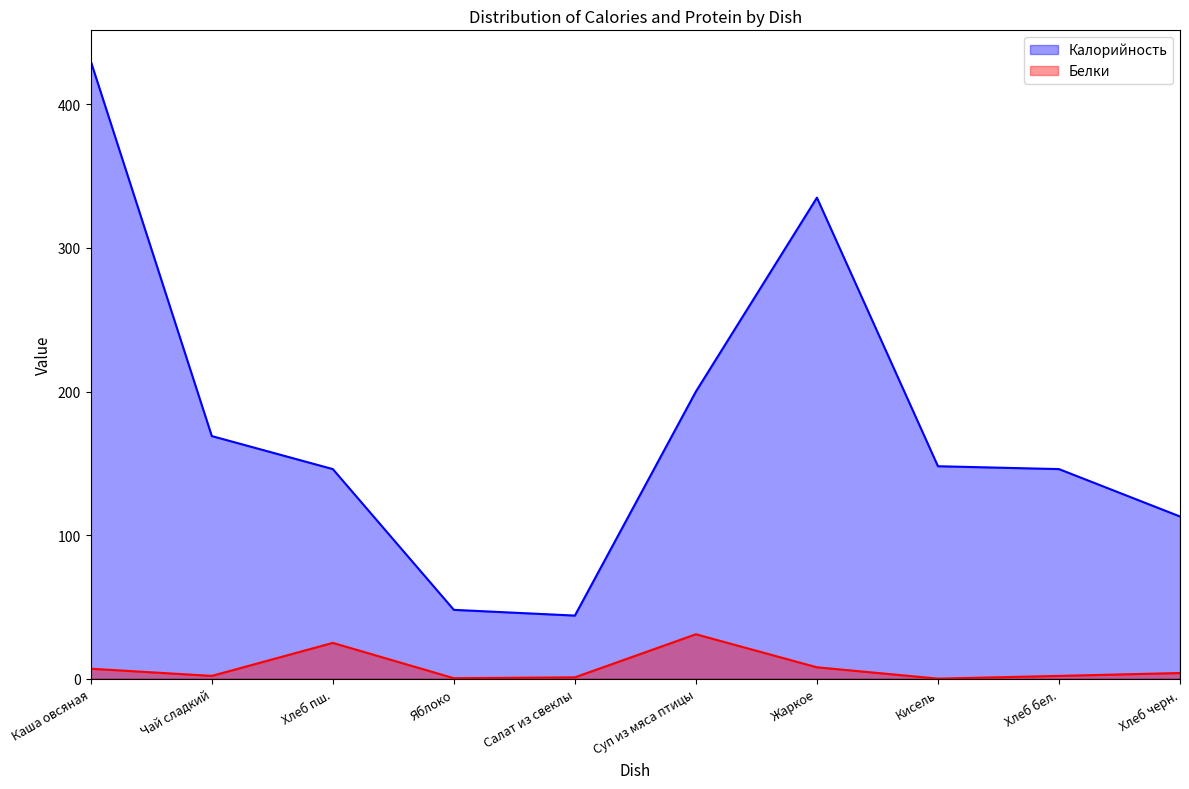

How many categories are shown in the chart?

10